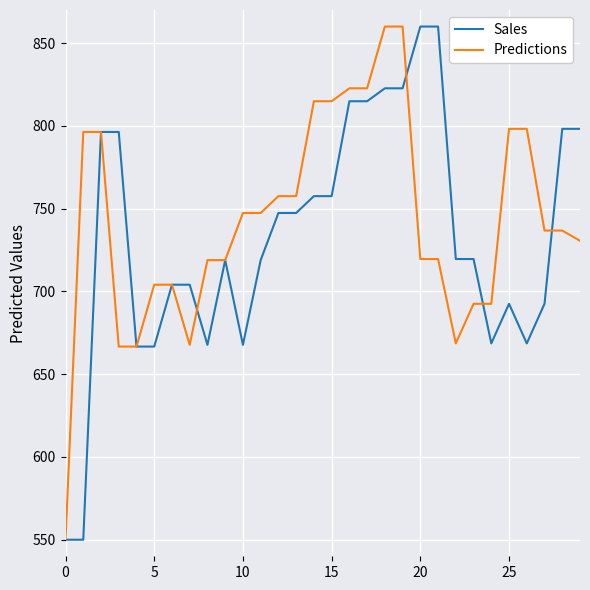

What is the minimum value for Predictions?

550.0